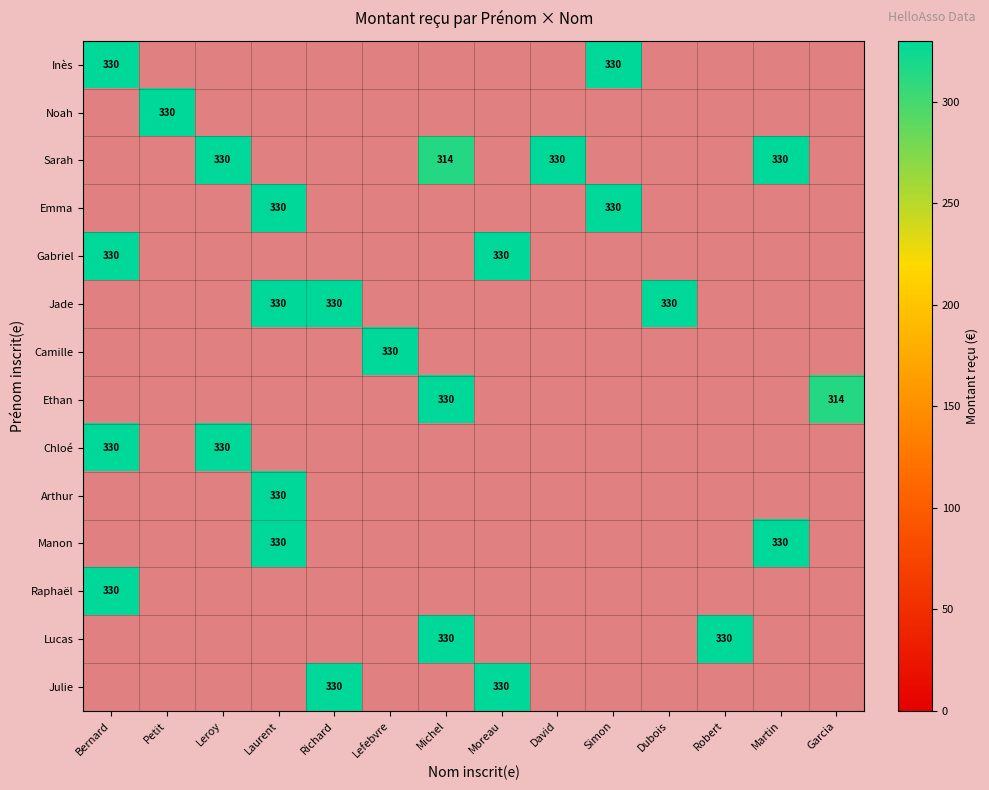

Which label corresponds to the smallest value in the chart?

Michel